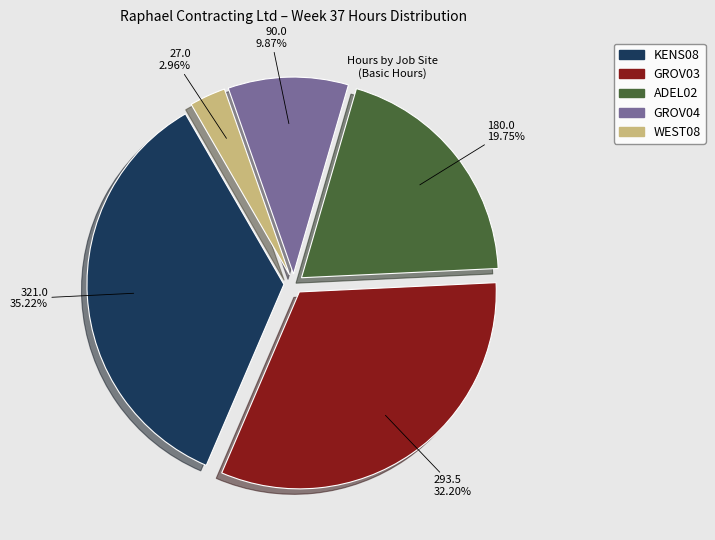

Do WEST08 and ADEL02 together represent more than half of the pie?

No